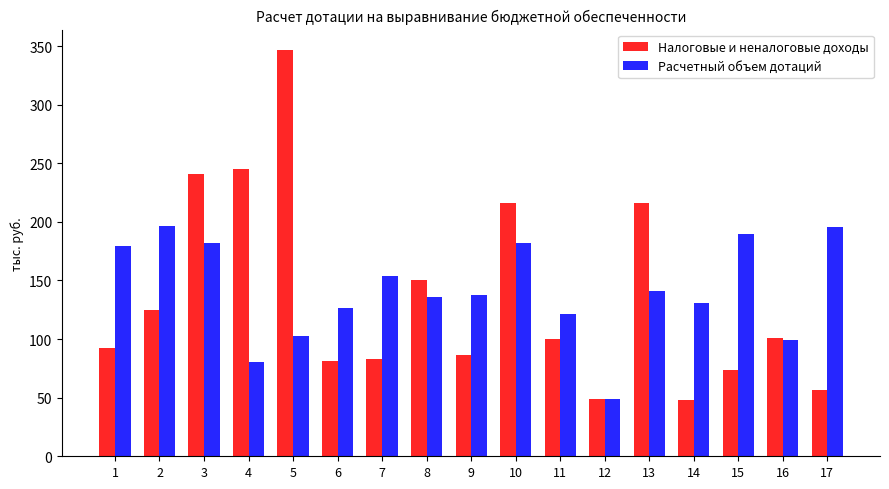

Rank the series by their maximum value, from lowest to highest.

Расчетный объем дотаций, Налоговые и неналоговые доходы